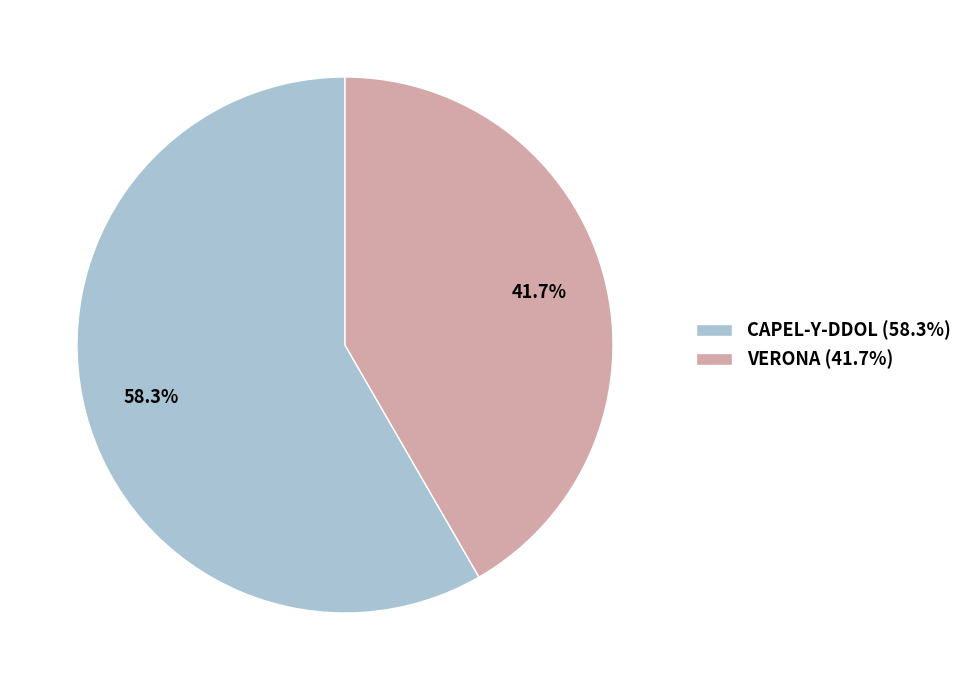

Is it true that CAPEL-Y-DDOL is 58% of the pie?

True